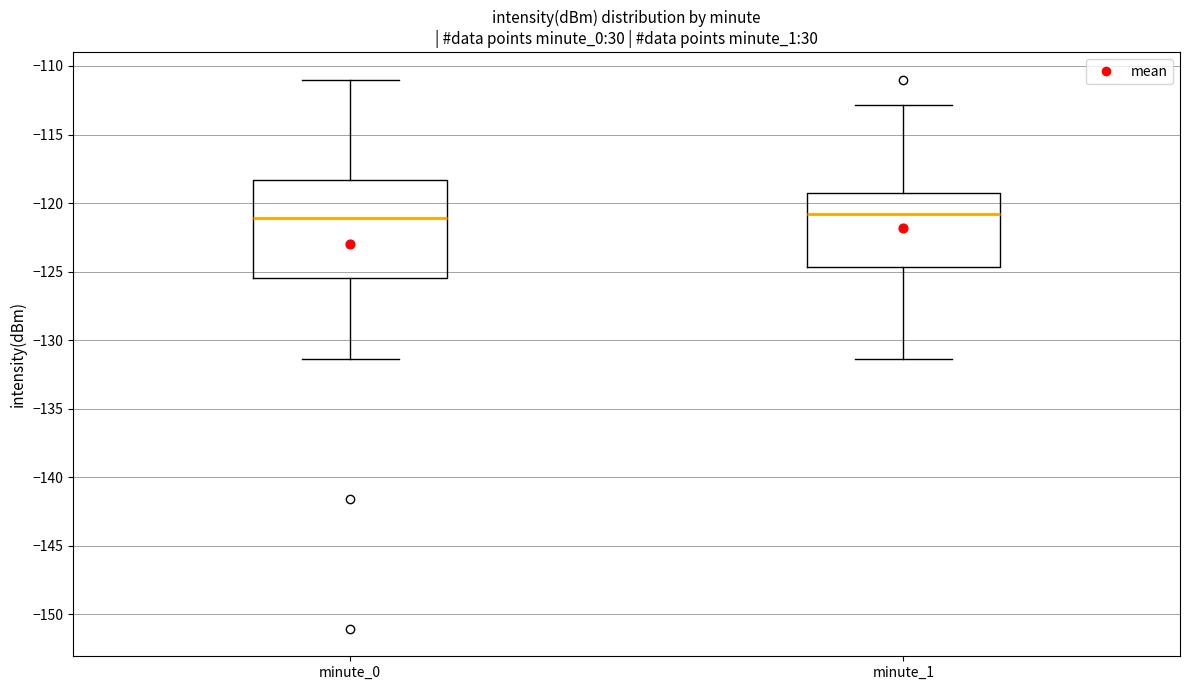

Comparing the boxes themselves (not the whiskers), which one is the tallest?

minute_0